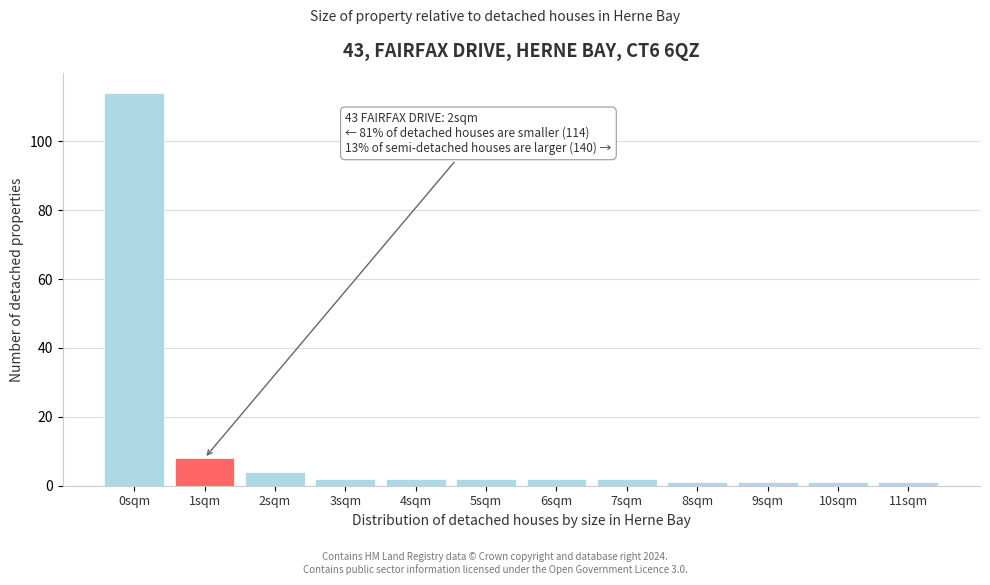

Reading right to left, transcribe all the data shown in this chart.

1	1	1	1	2	2	2	2	2	4	8	114